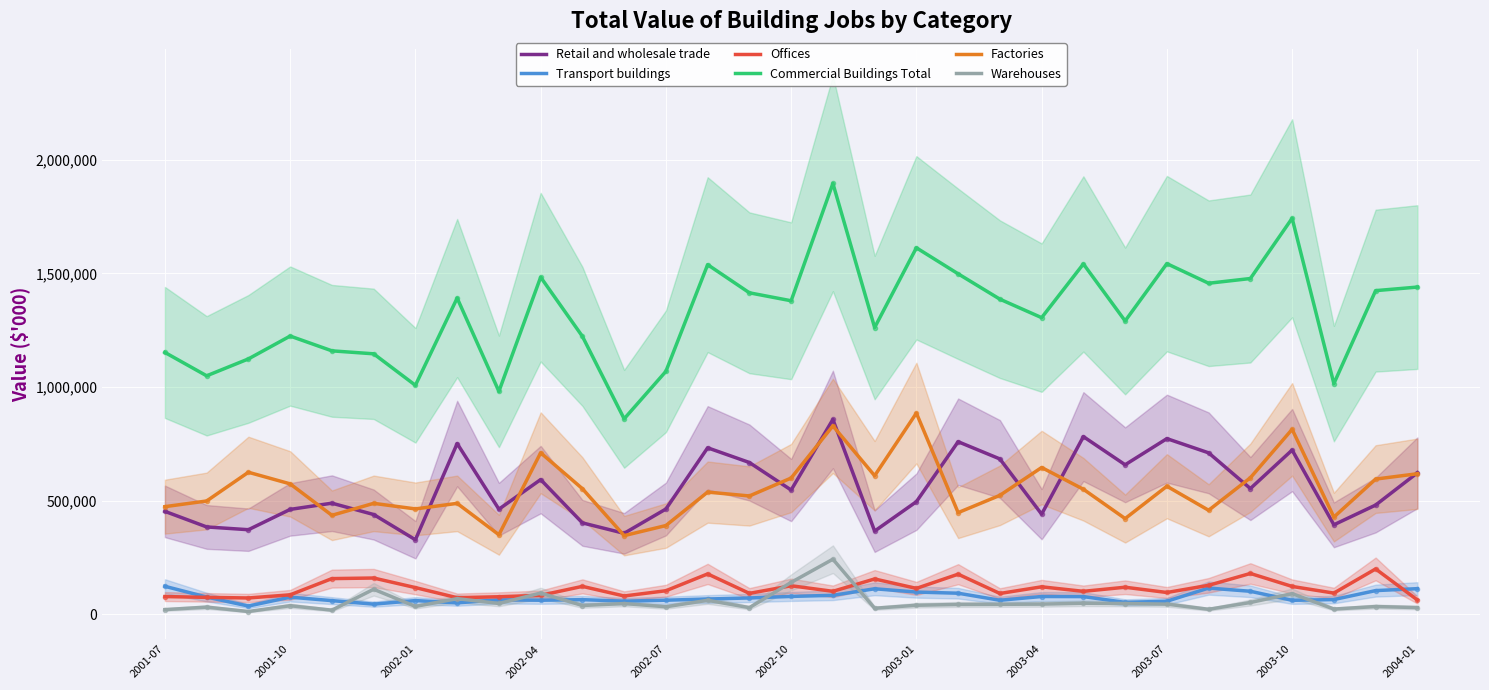

How many data points in Offices are above 104392?

15